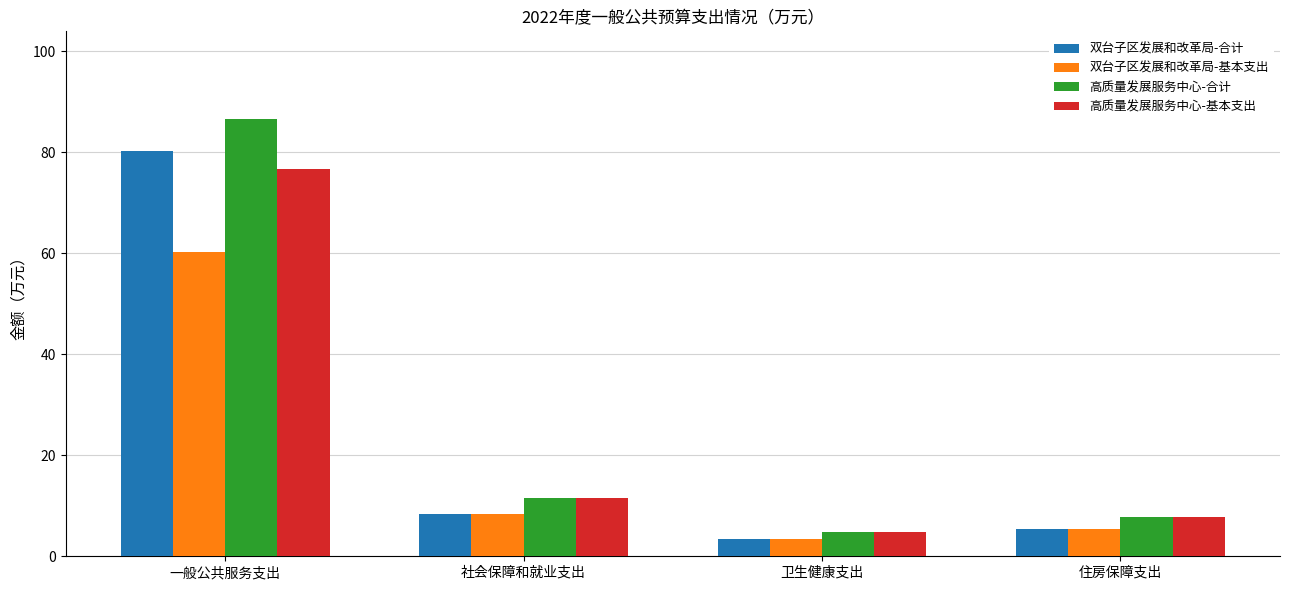

At which category is the sum across all series the highest?

一般公共服务支出